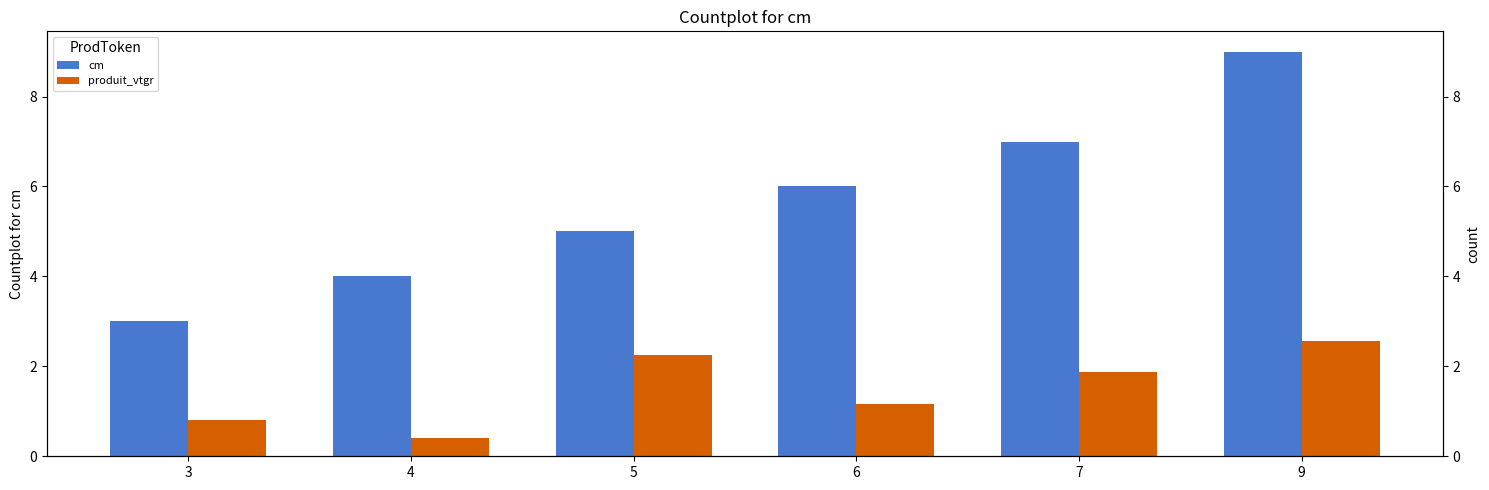

At how many categories does at least one series exceed 5?

3